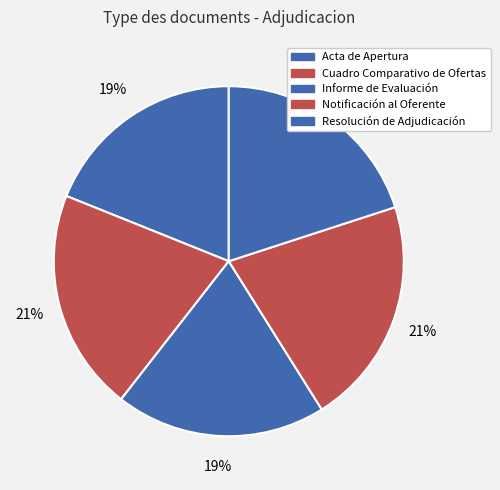

To the nearest percent, what is the difference between the largest and smallest slice percentages?

2%